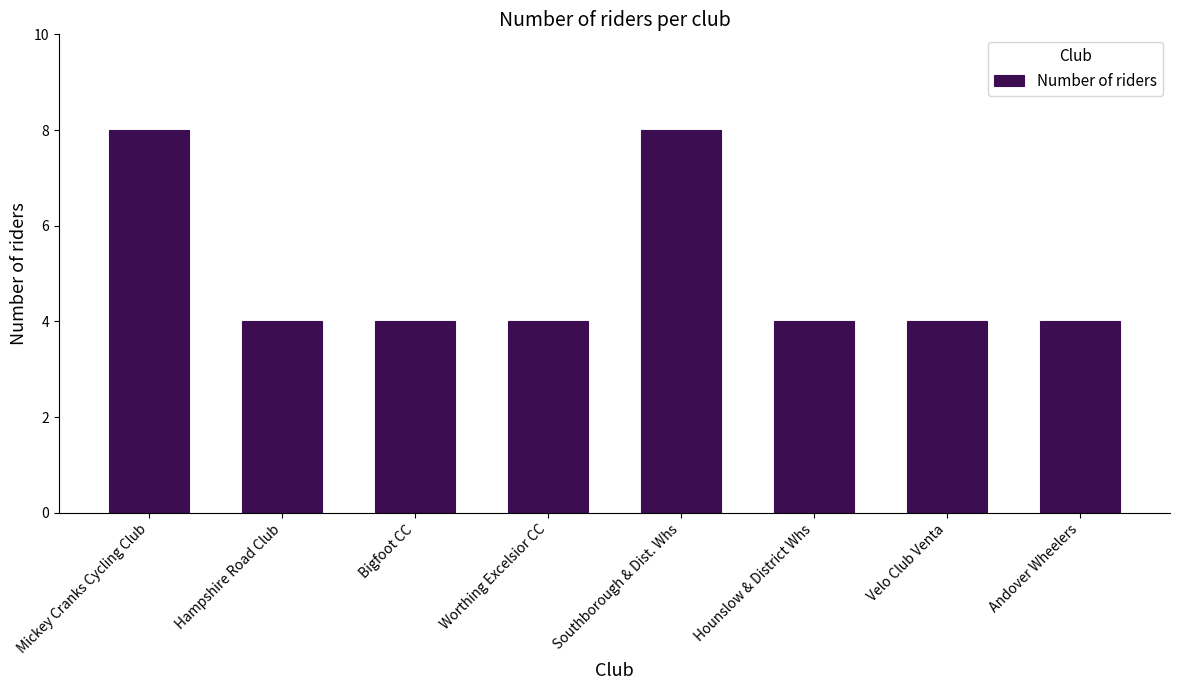

What is the ratio of the value at Worthing Excelsior CC to the value at Hampshire Road Club?

1.0